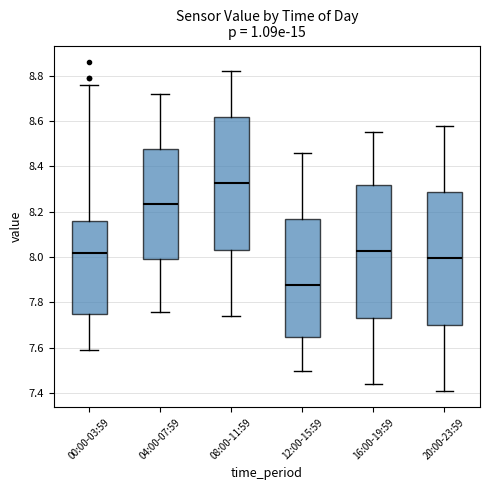

Where does the lower whisker of the box for 16:00-19:59 end on the y-axis? The values are not printed on the chart, so give them approximately, as read against the axis.

7.44